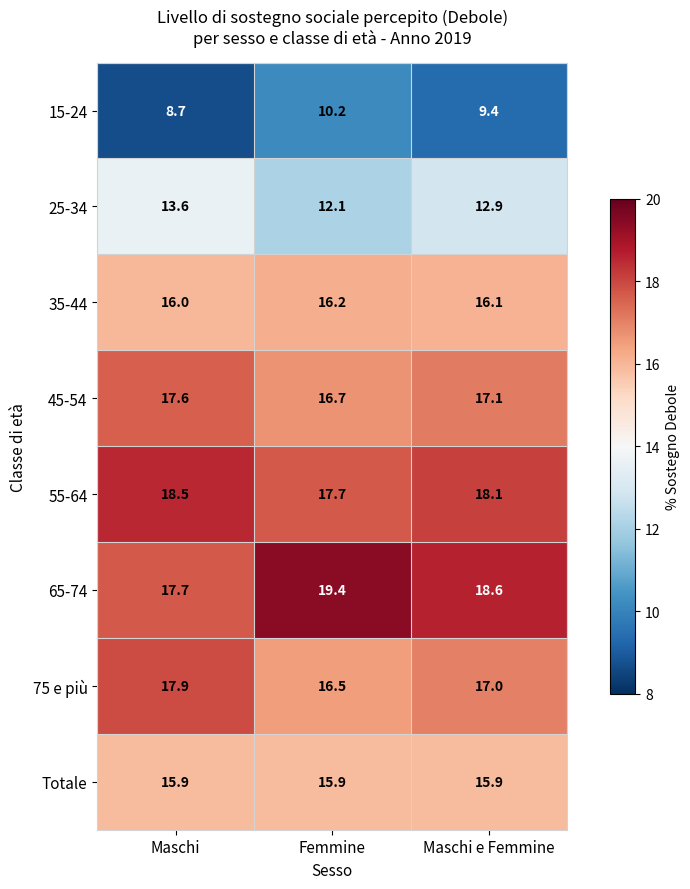

Which category has the lowest value across all series?

Maschi